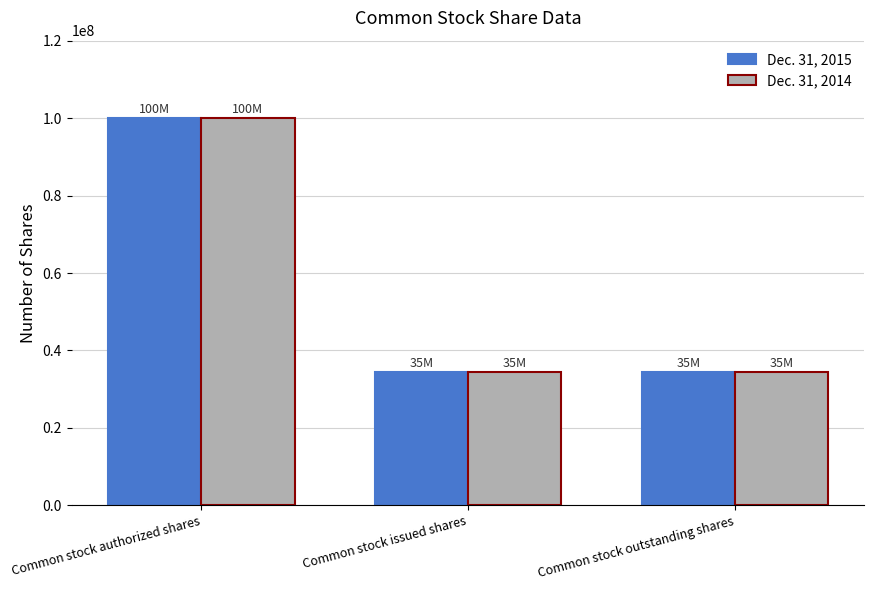

What is the label of the 1st bar from the left?

Common stock authorized shares